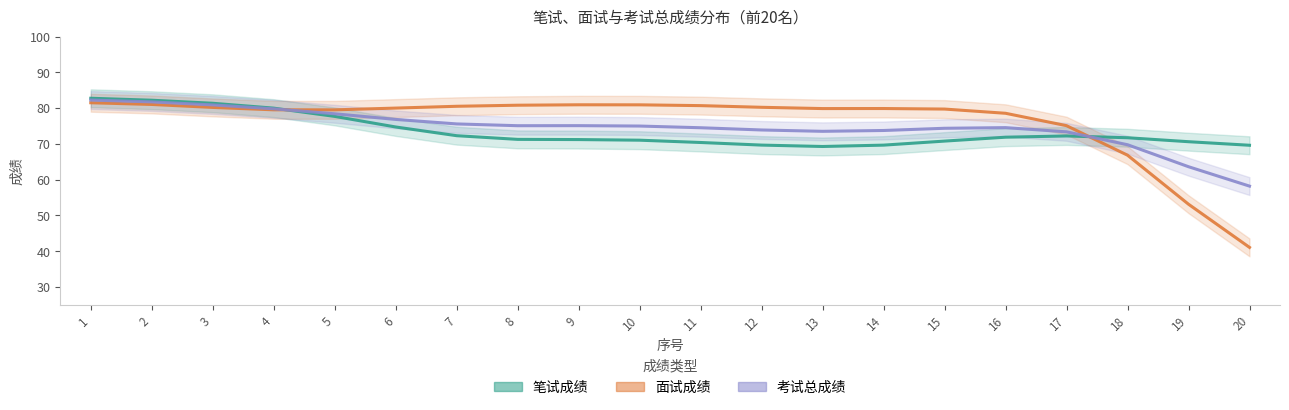

List the series in order of their peak value, highest first.

笔试成绩, 考试总成绩, 面试成绩